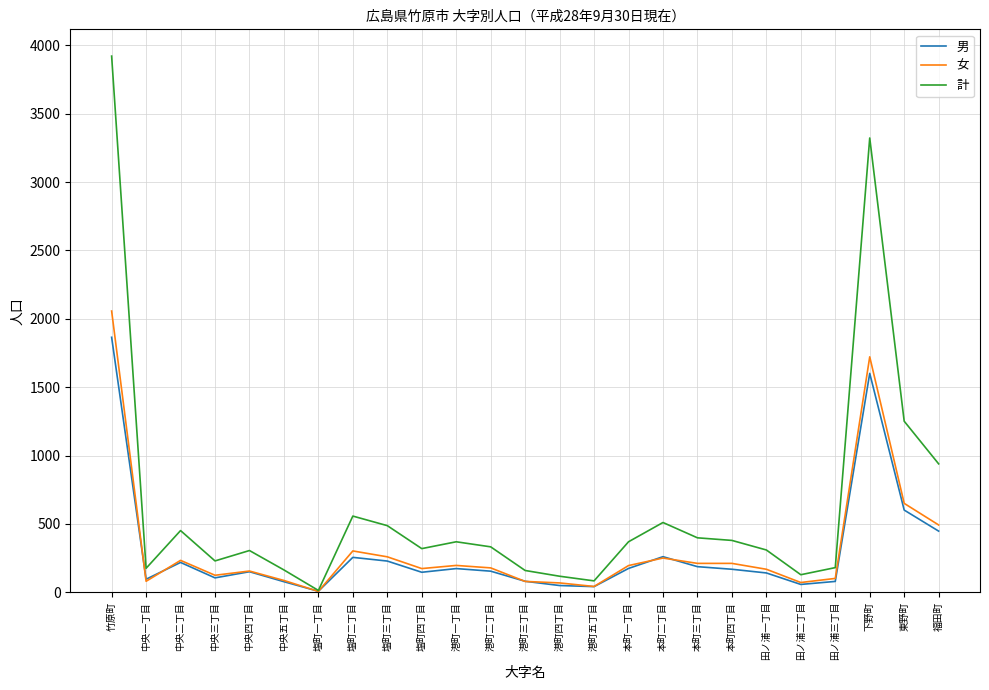

What is the average value of the 計 series?

619